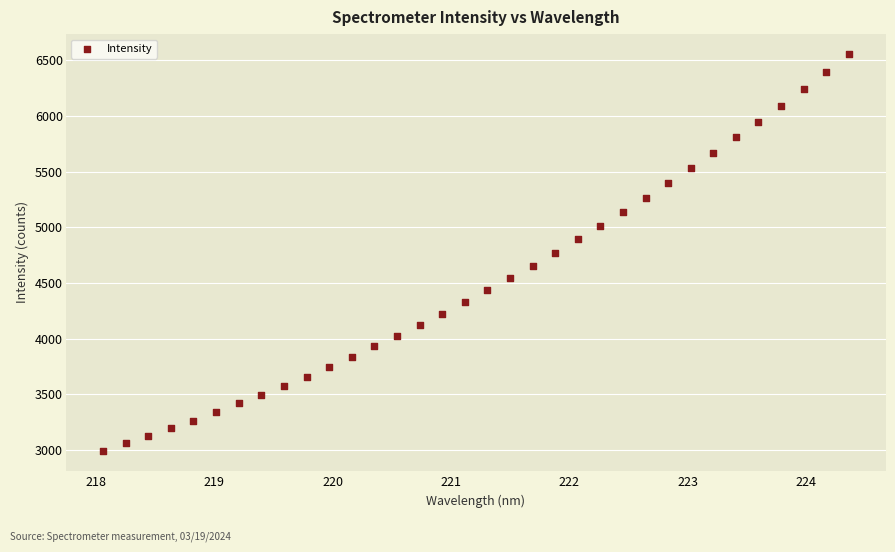

What is the range of X values (max minus min)?

6.3